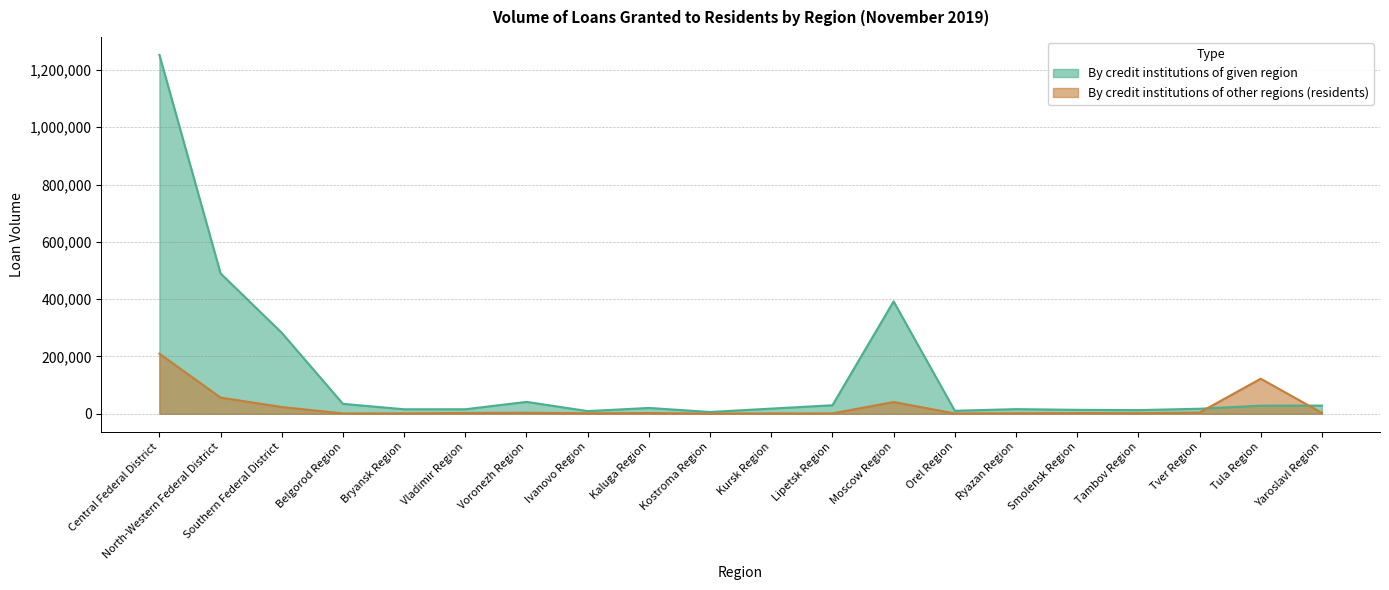

What is the difference between the maximum and minimum values in the By credit institutions of given region series?

1246389